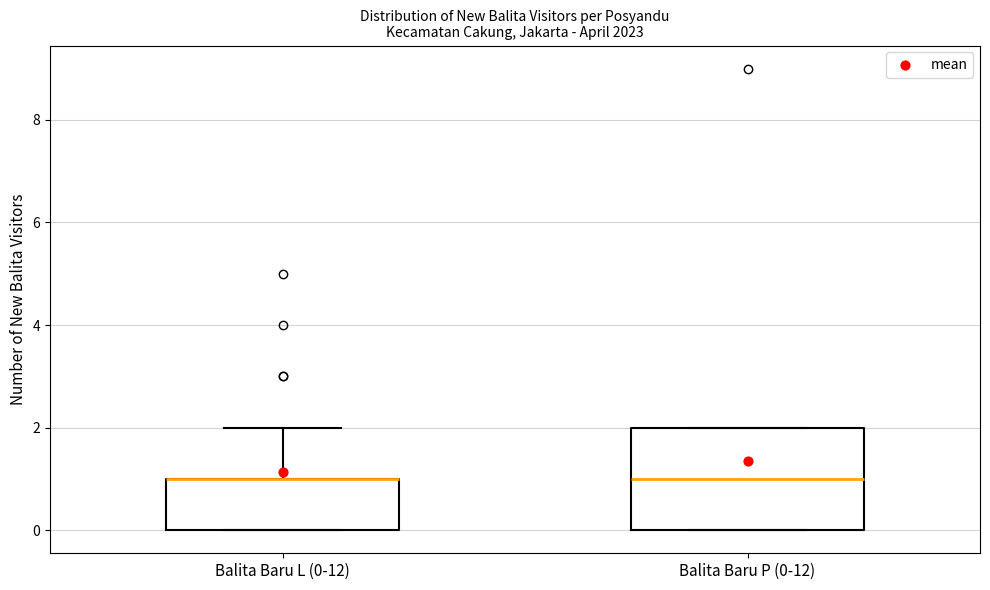

Reading left to right, transcribe this box plot: for each box, give where its median line is, the range the box spans, and where its two whiskers end, as read against the y-axis. The values are not printed on the chart, so give them approximately, as read against the axis.

Balita Baru L (0-12): median 1 (drawn on the box's upper edge), box 0 to 1, whiskers 0 to 2
Balita Baru P (0-12): median 1, box 0 to 2, whiskers 0 to 2